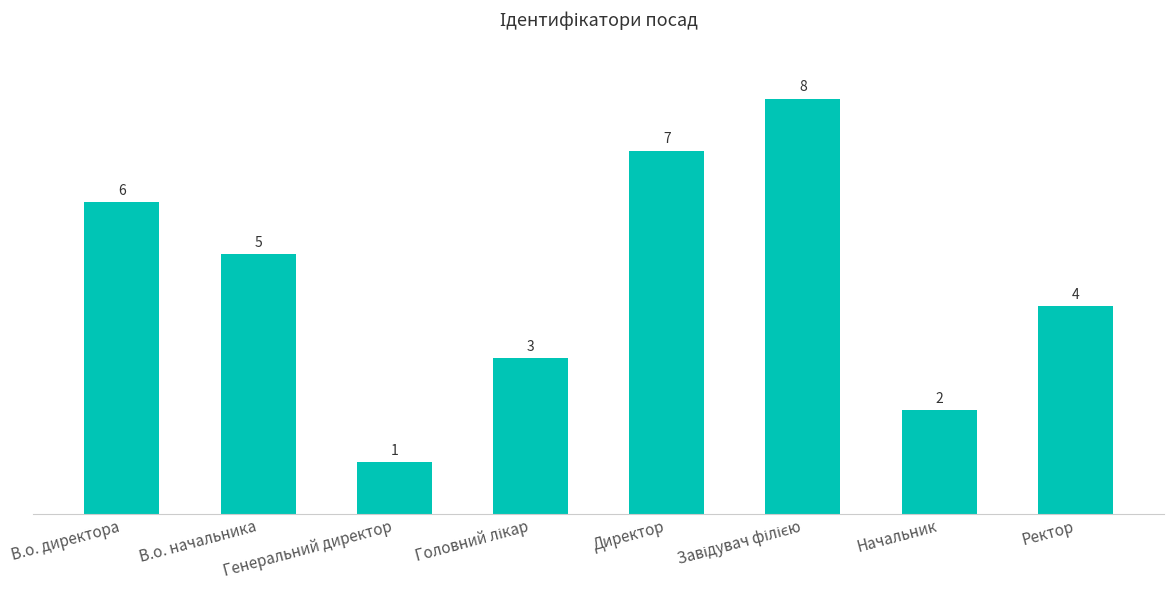

What is the label of the 1st bar from the right?

Ректор